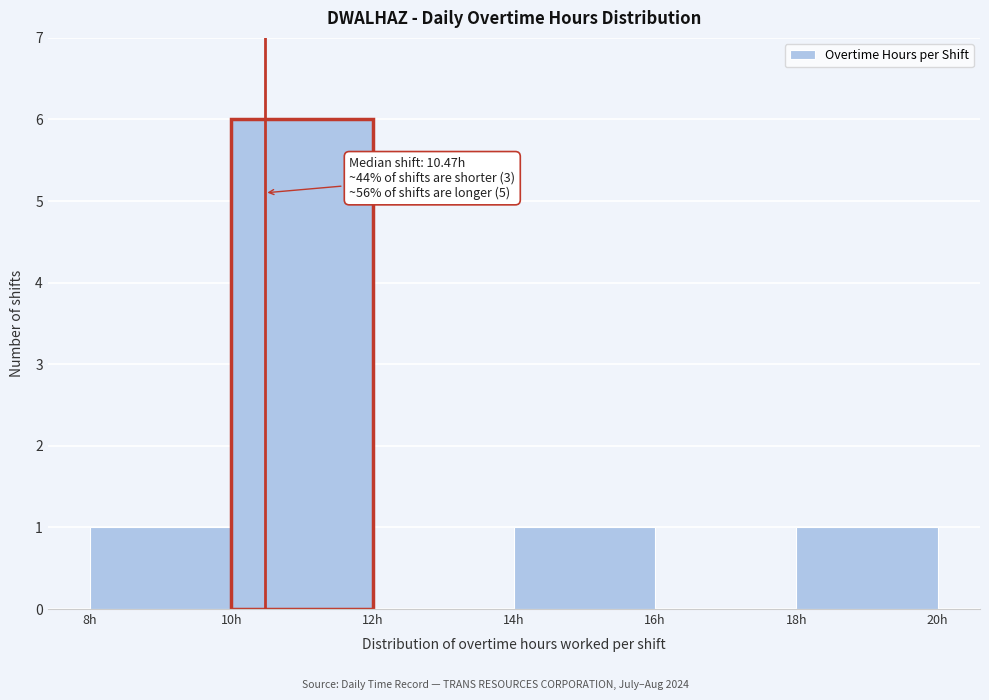

Which range on the x-axis has the tallest bar?

10 to 12